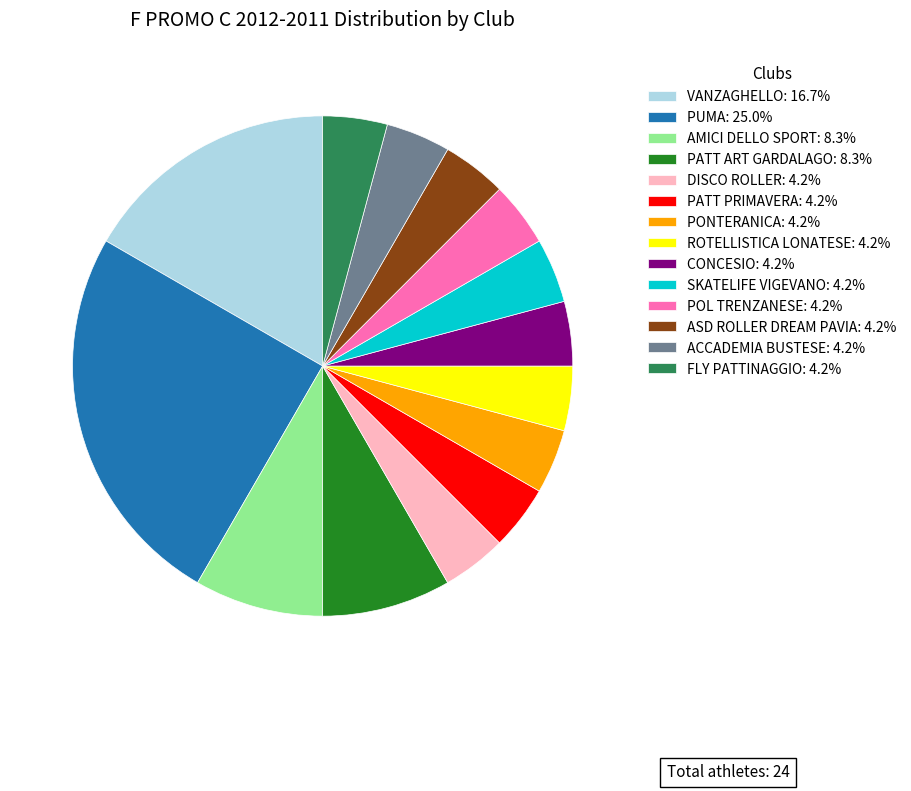

Does AMICI DELLO SPORT: 8.3% represent more than half of the total?

No